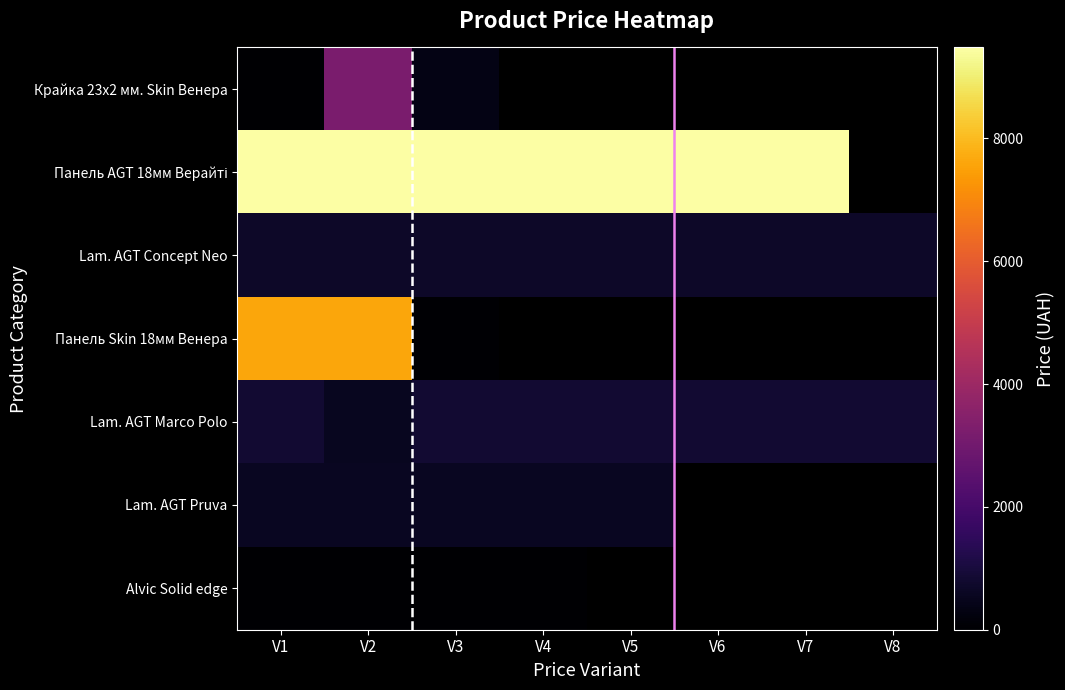

Is it true that Lam. AGT Concept Neo equals 693.7 at V3?

True